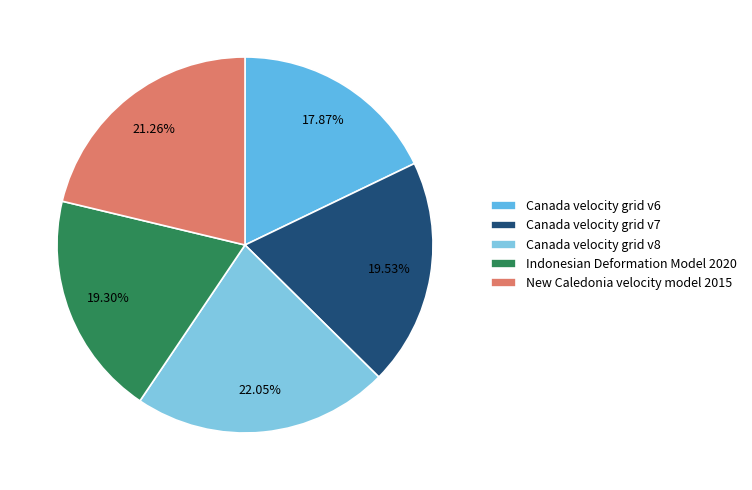

Is there a majority slice in this chart?

No